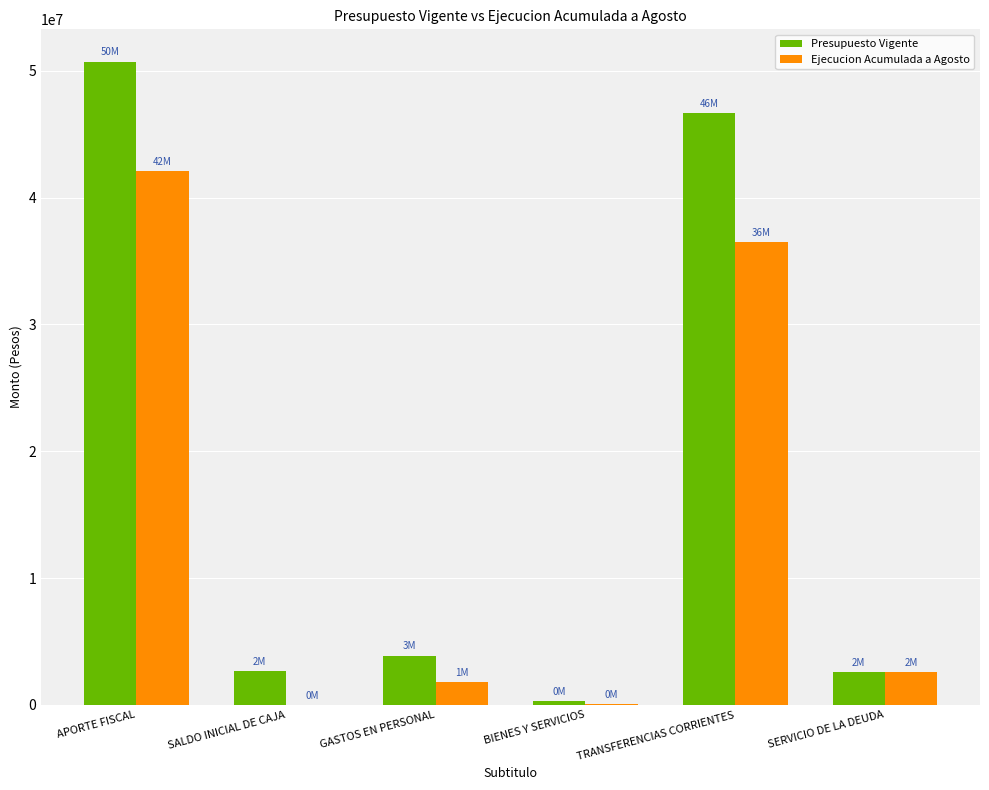

The value of Ejecucion Acumulada a Agosto at TRANSFERENCIAS CORRIENTES is 36460347. True or false?

True